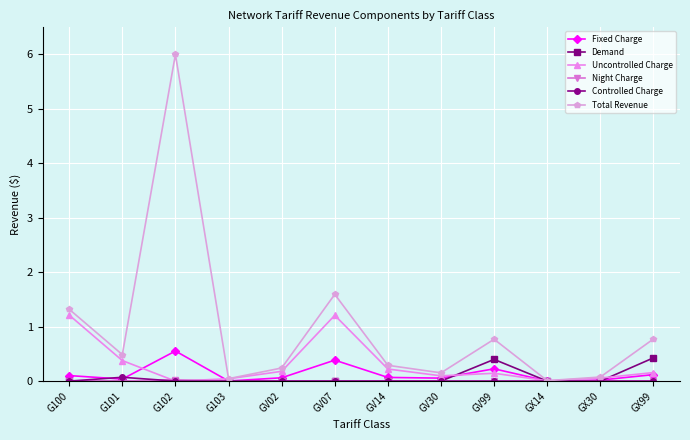

Between G100 and GV14, which series saw the biggest shift?

Total Revenue